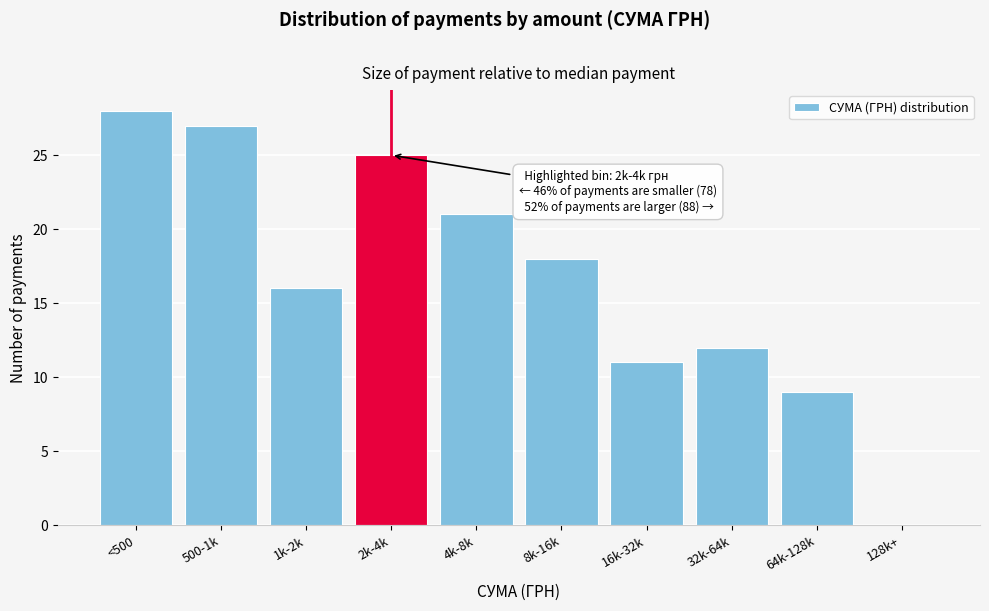

Reading left to right, list all the values displayed in this chart.

<500=28	500-1k=27	1k-2k=16	2k-4k=25	4k-8k=21	8k-16k=18	16k-32k=11	32k-64k=12	64k-128k=9	128k+=0